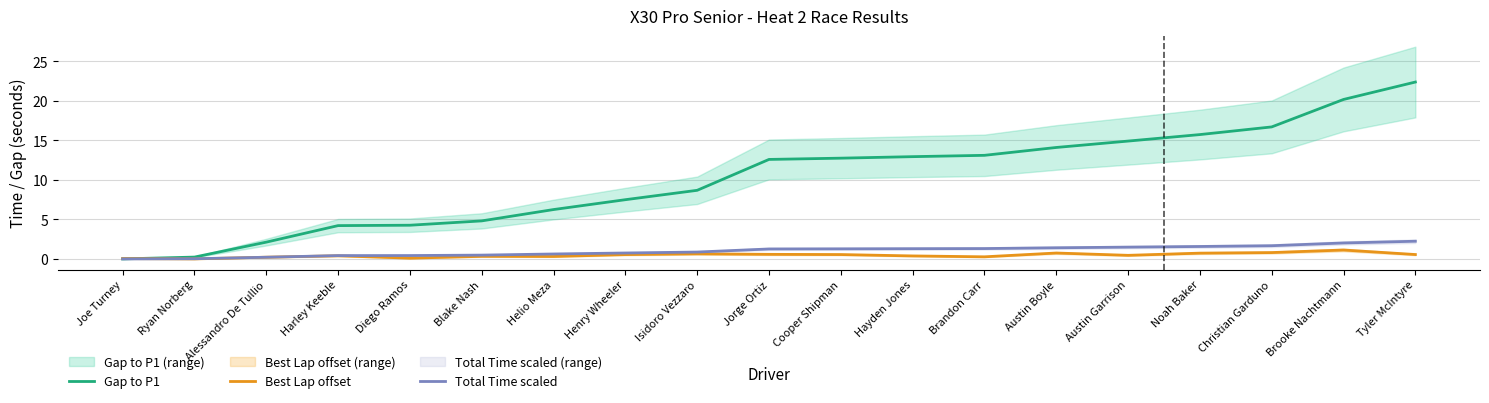

Which series has the largest total across all categories?

Gap to P1